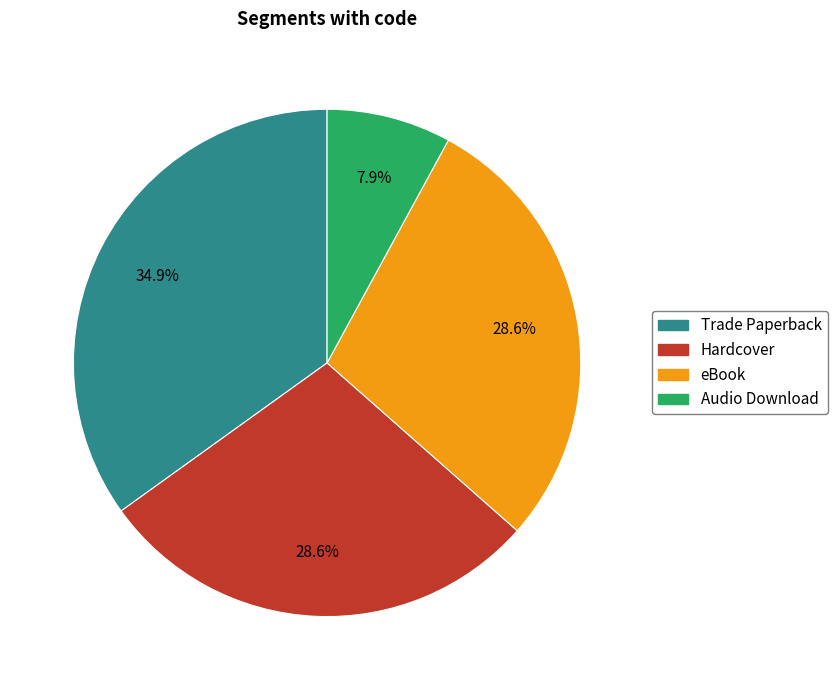

What is the ratio of the value at Trade Paperback to the value at Audio Download?

4.4